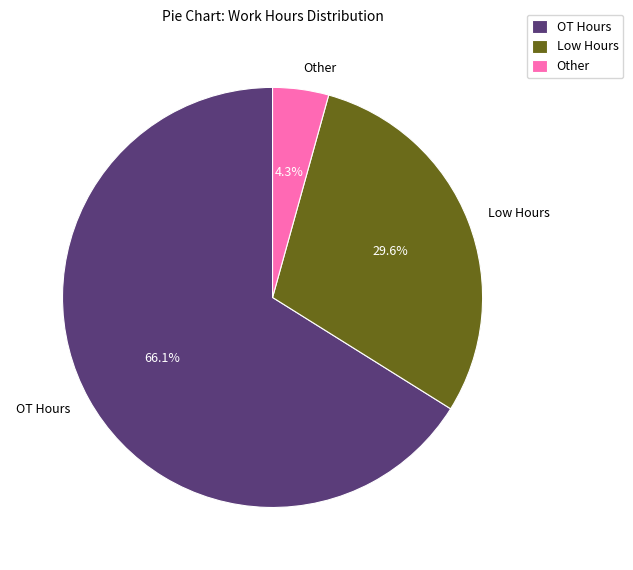

How many slices are in this pie chart?

3